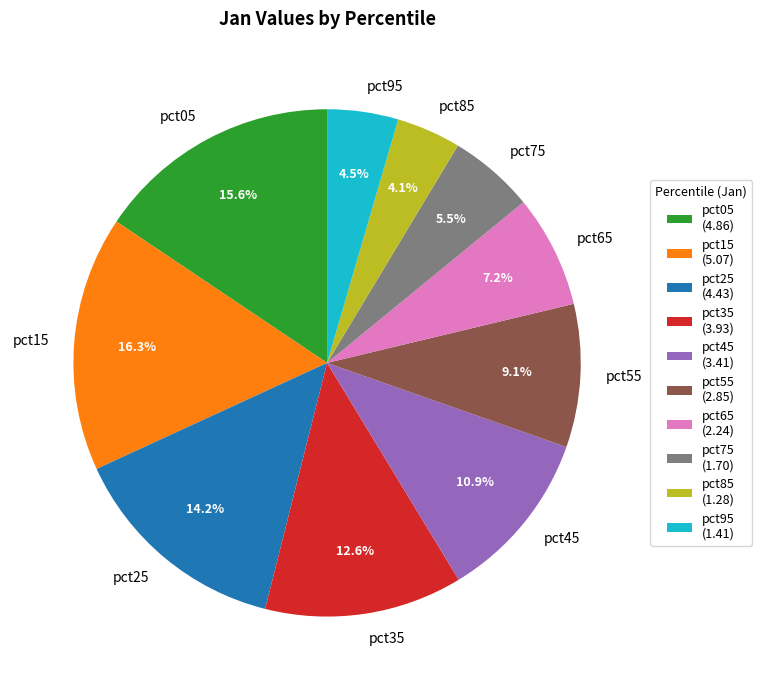

Combined, what portion of the pie is pct85 and pct15?

20.4%